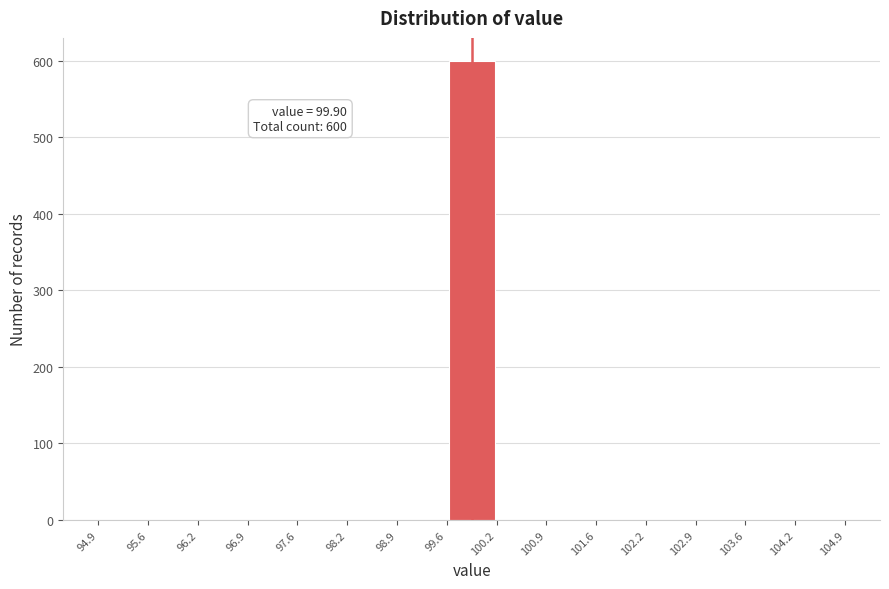

Over which range of the x-axis is the bar tallest?

99.6 to 100.2